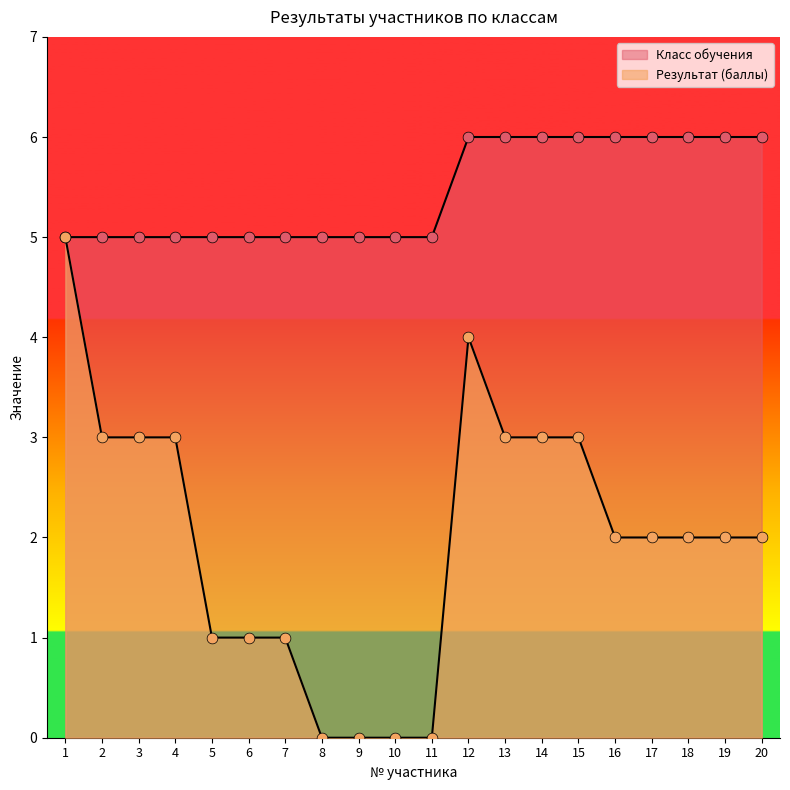

What is the total value across all series at 8?

5